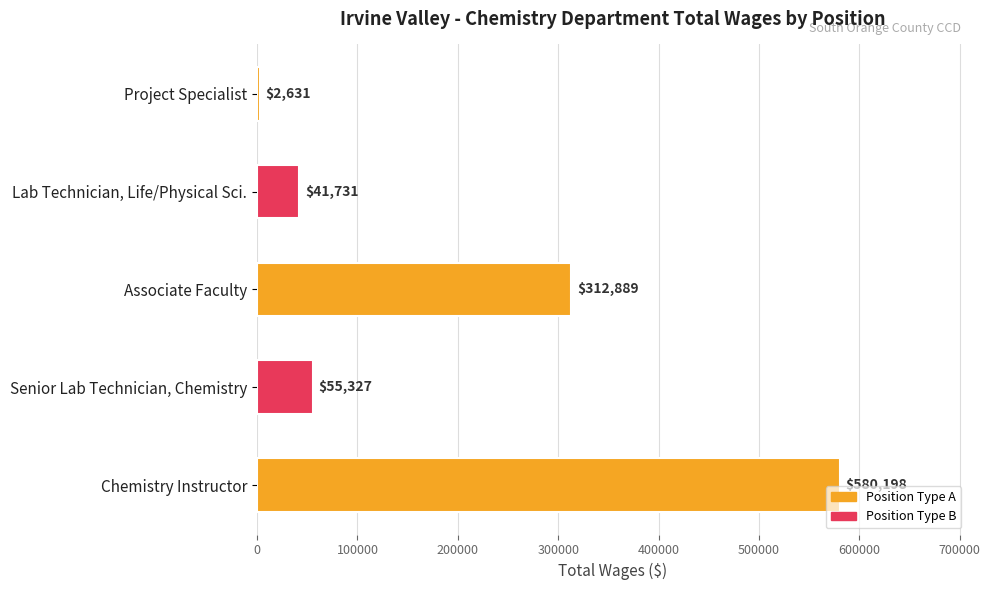

Reading bottom to top, what are all the values shown in this chart?

Chemistry Instructor=580198	Senior Lab Technician, Chemistry=55327	Associate Faculty=312889	Lab Technician, Life/Physical Sci.=41731	Project Specialist=2631